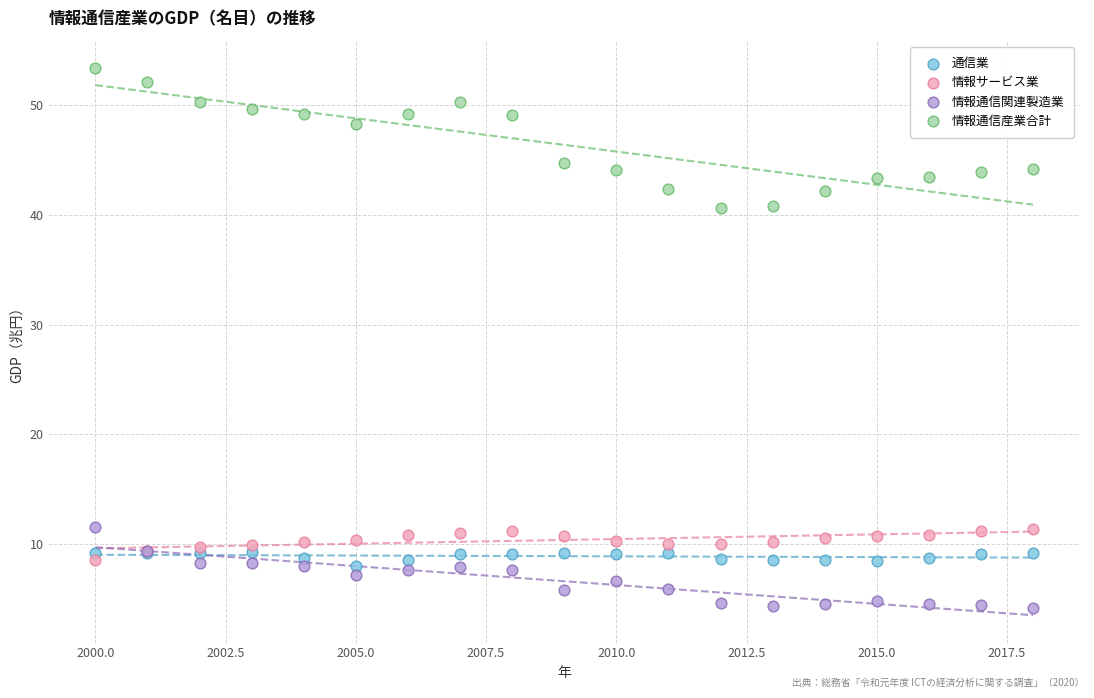

In the 情報通信産業合計 series, what Y value is closest to 47?

48.3